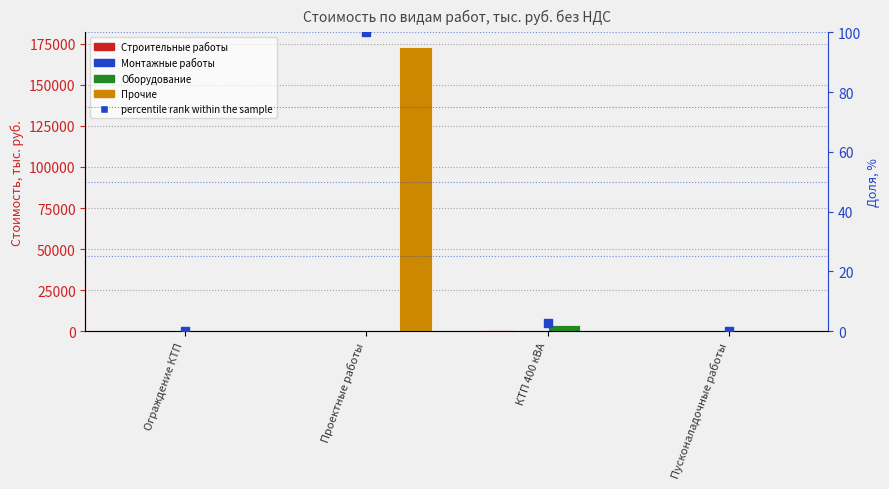

Which series reaches the minimum Y coordinate?

Строительные работы